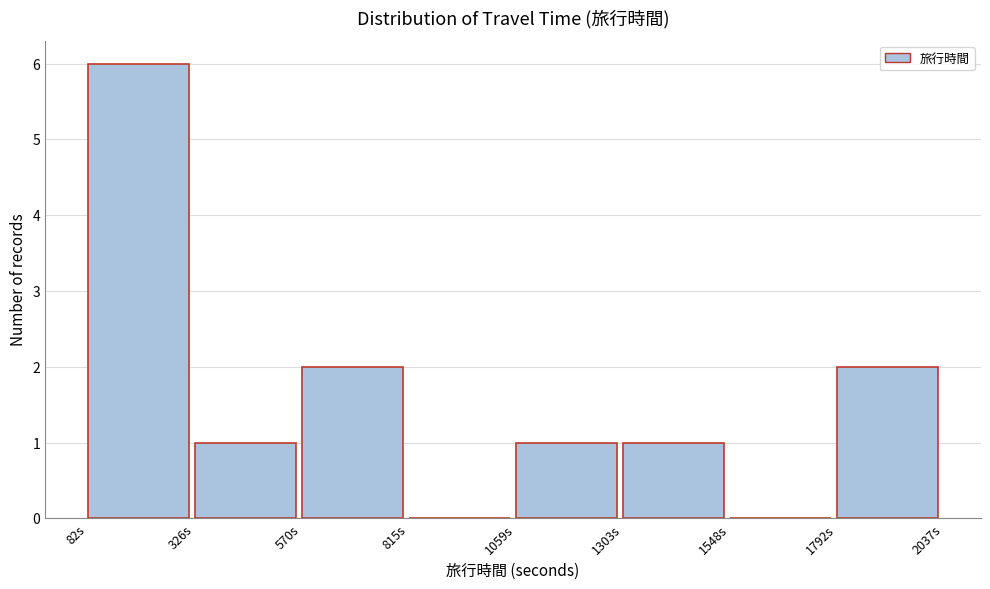

Which range on the x-axis has the tallest bar?

100 to 350